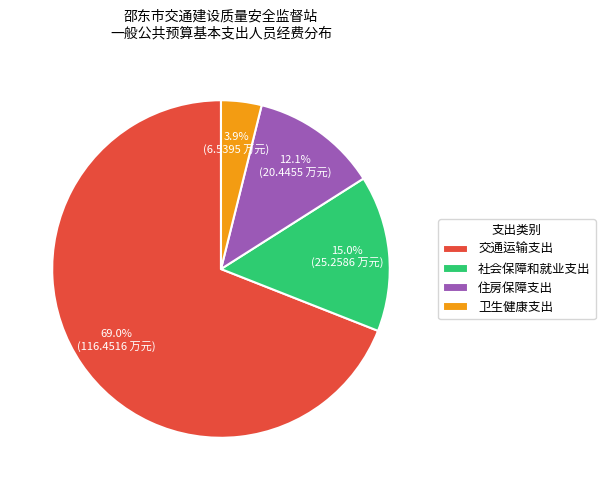

How many segments does this pie chart have?

4